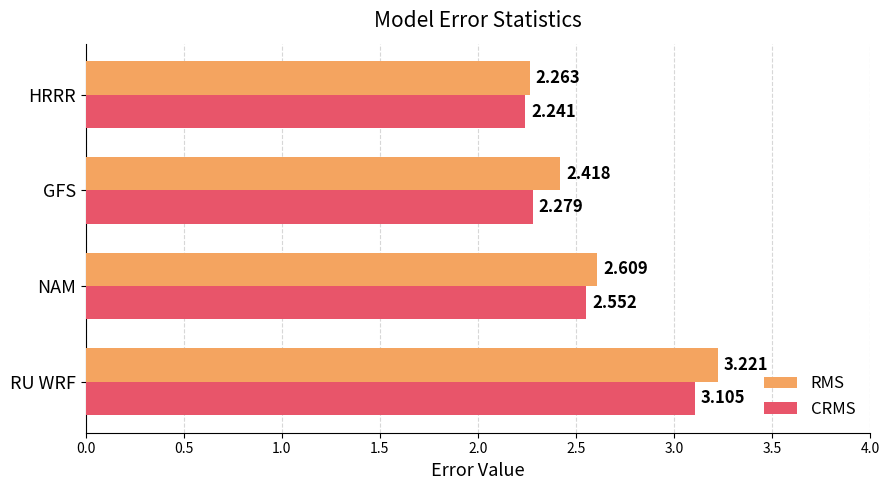

Is the value of RMS at HRRR greater than the value of CRMS at GFS?

No